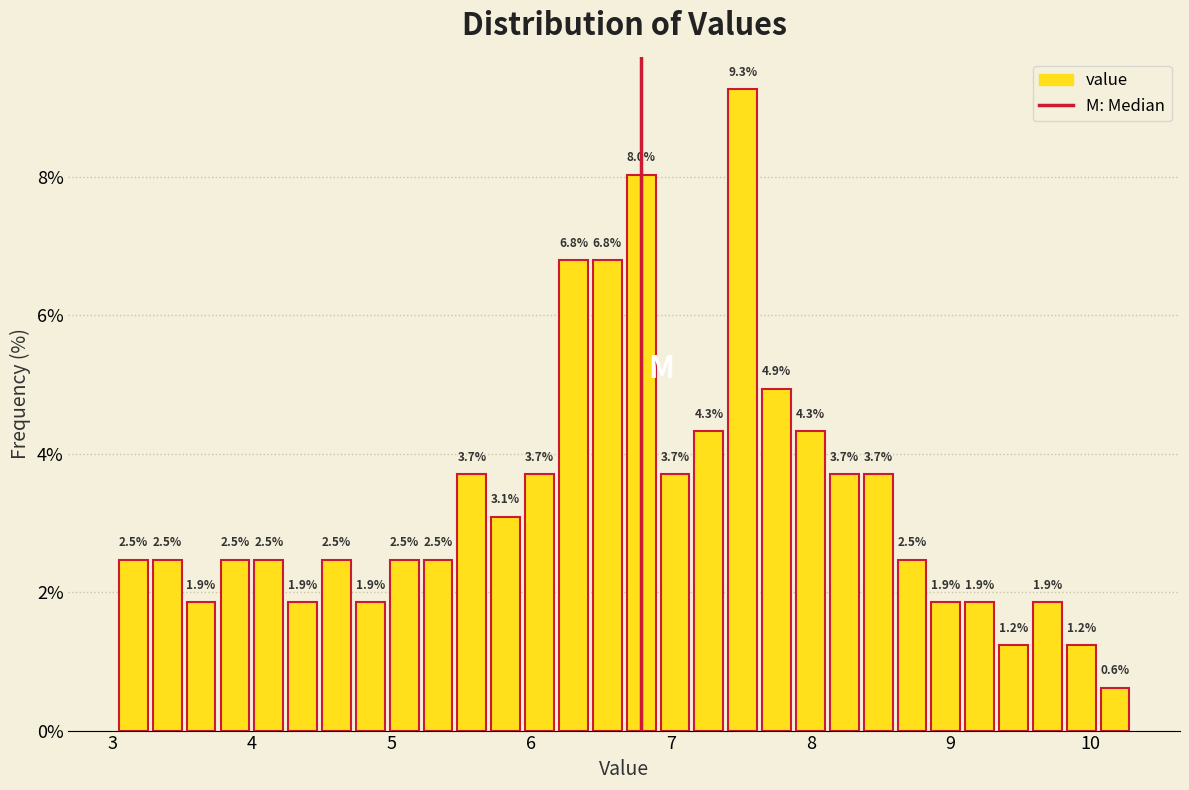

Read against the x-axis, roughly where is the centre of the tallest bar?

7.5